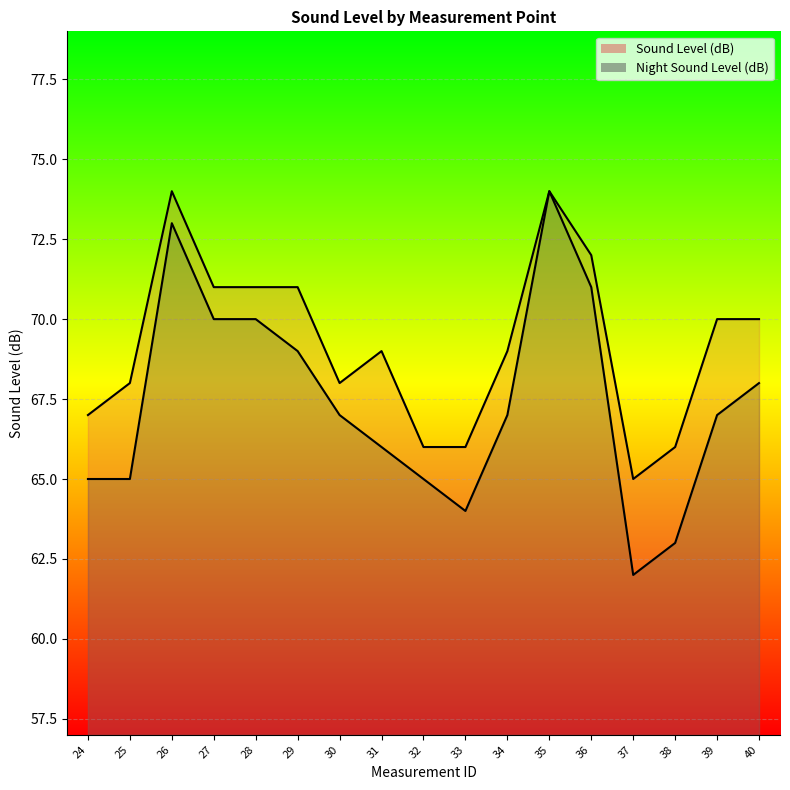

What is the total value across all series at 37?

127